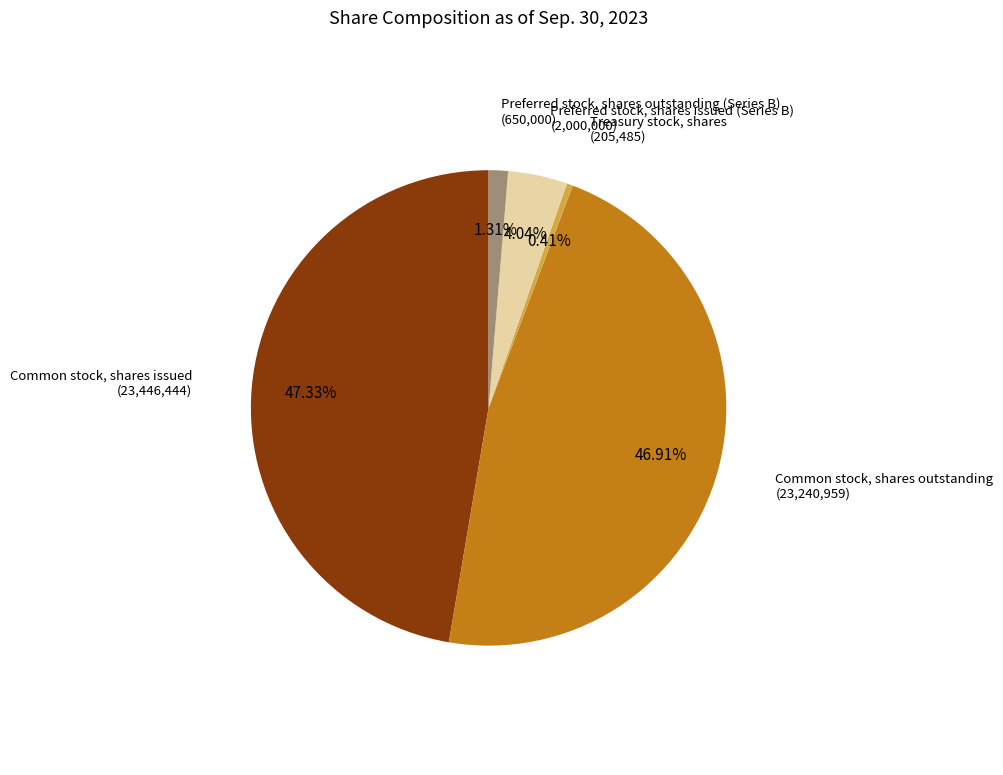

Which slice is the smallest?

Treasury stock, shares